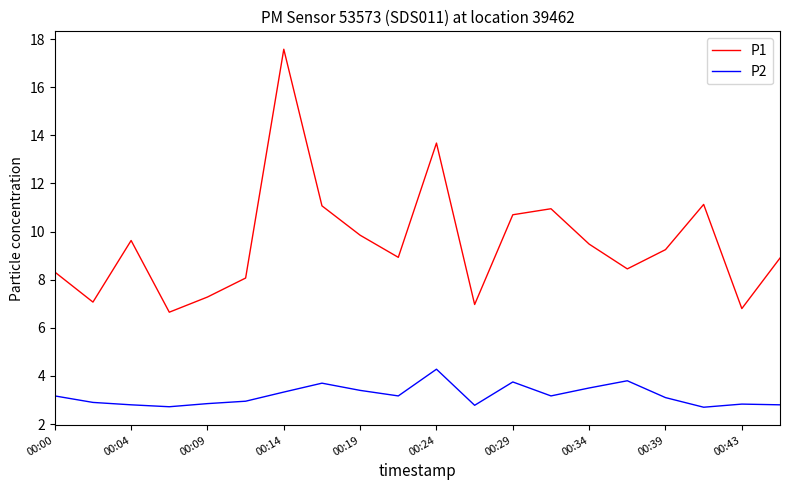

Which series has the widest spread of values?

P1